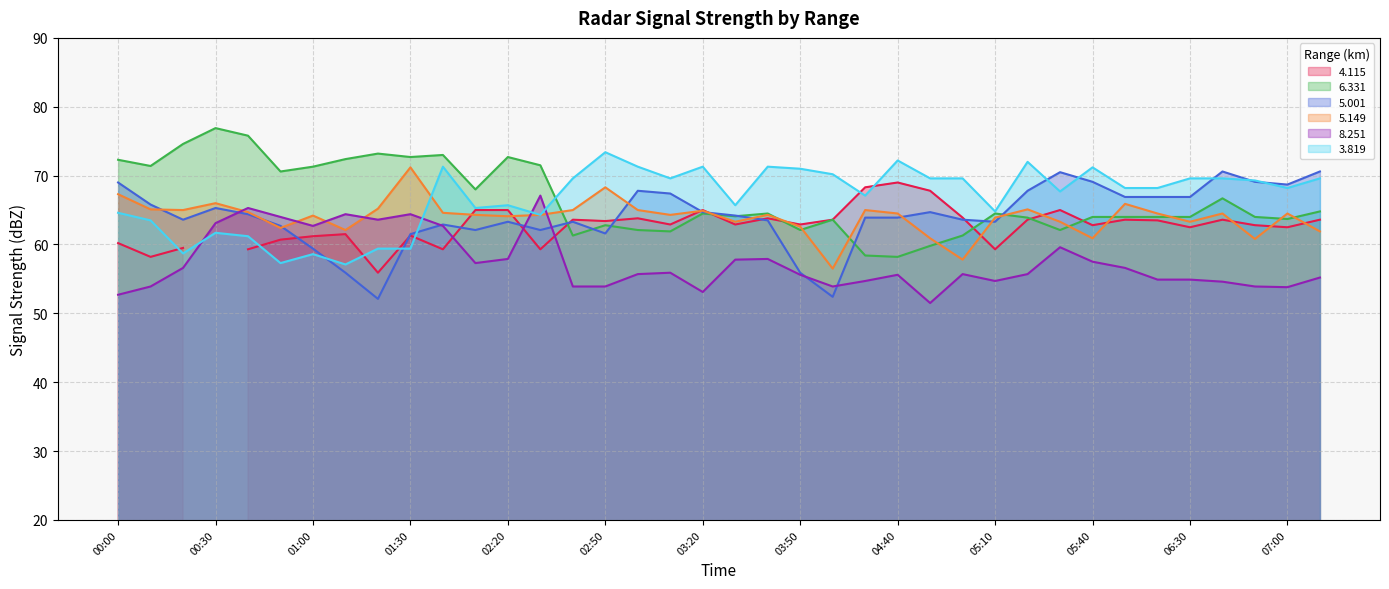

How many categories are shown in the chart?

38